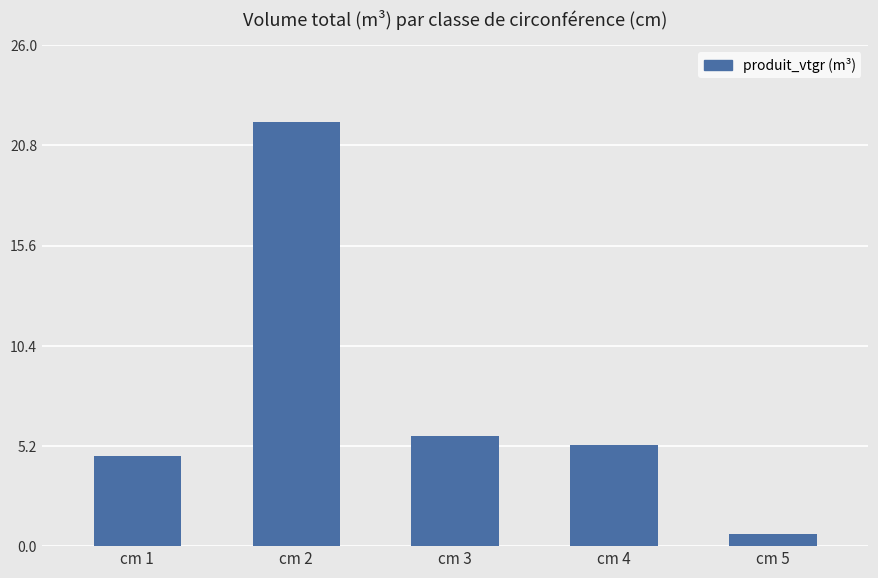

Reading right to left, list all the values displayed in this chart.

cm 5=0.6	cm 4=5.3	cm 3=5.7	cm 2=22.1	cm 1=4.7